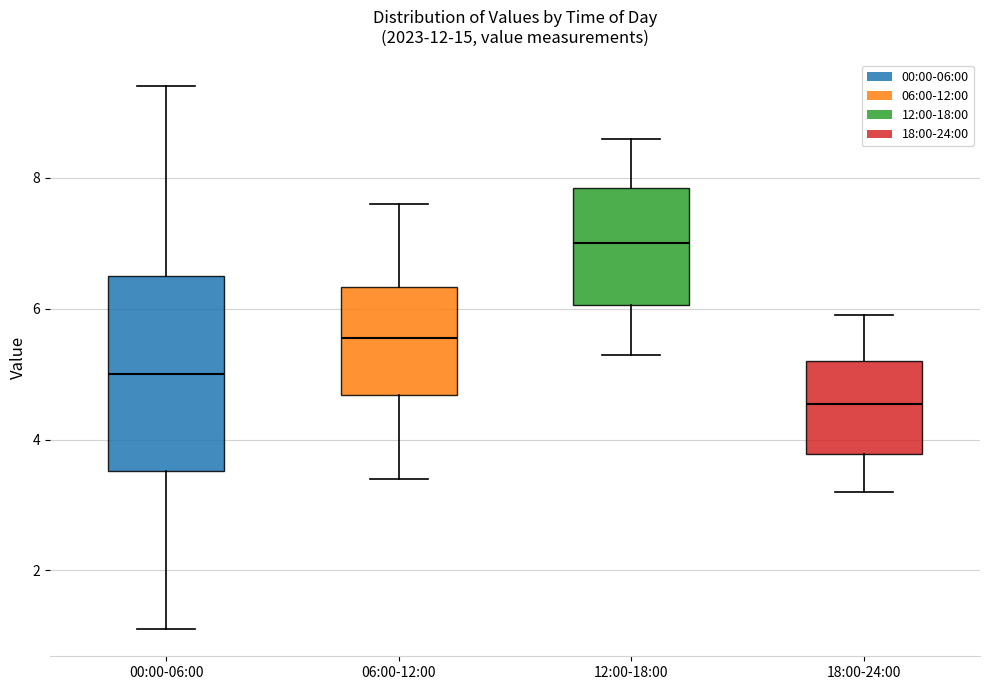

Which box has the highest median line?

12:00-18:00